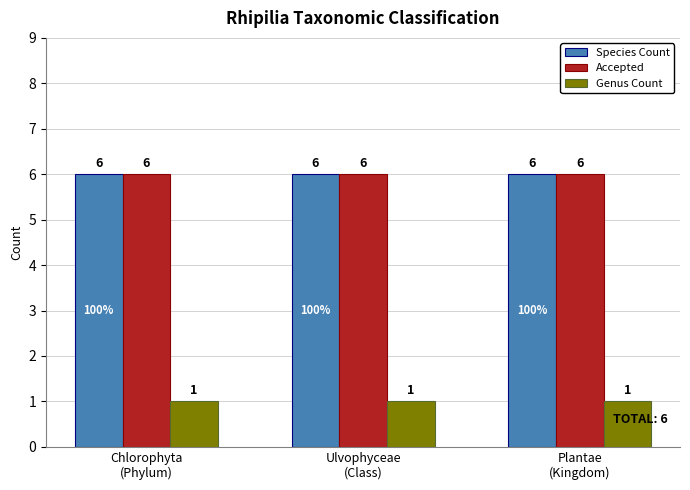

Reading left to right, extract all data points from this chart.

Species Count: 6	6	6
Accepted: 6	6	6
Genus Count: 1	1	1